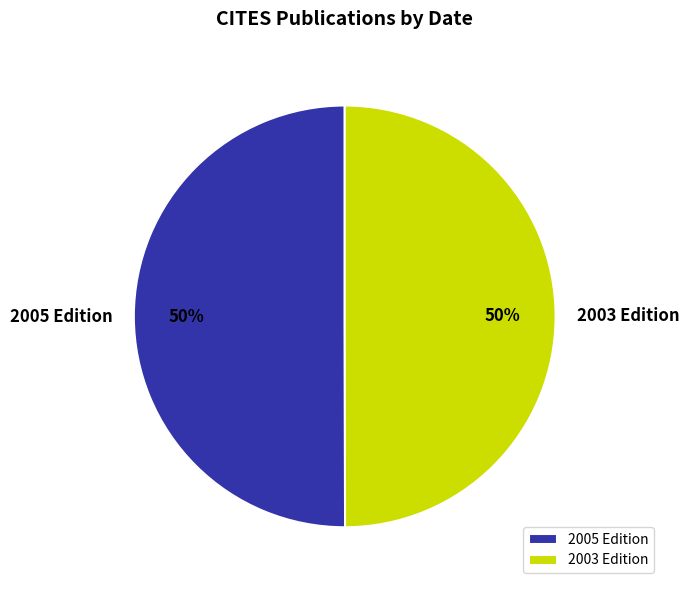

What is the ratio of the value at 2003 Edition to the value at 2005 Edition?

1.0